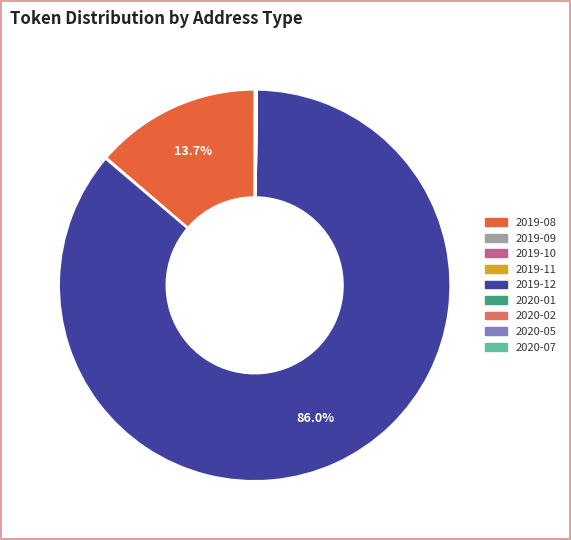

To the nearest percent, what is the difference between the largest and smallest slice percentages?

86%